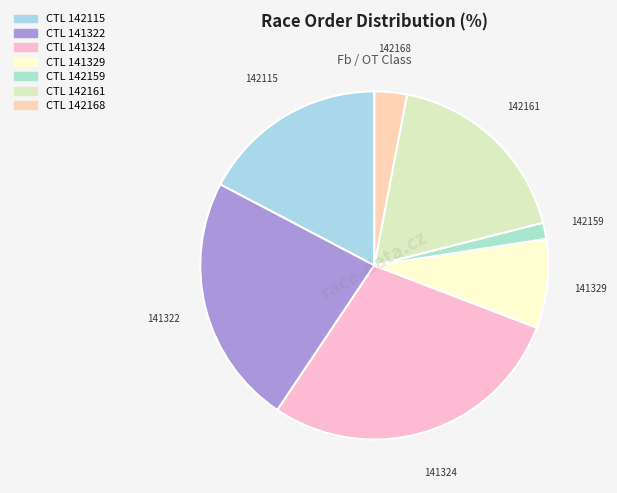

Is there a majority slice in this chart?

No